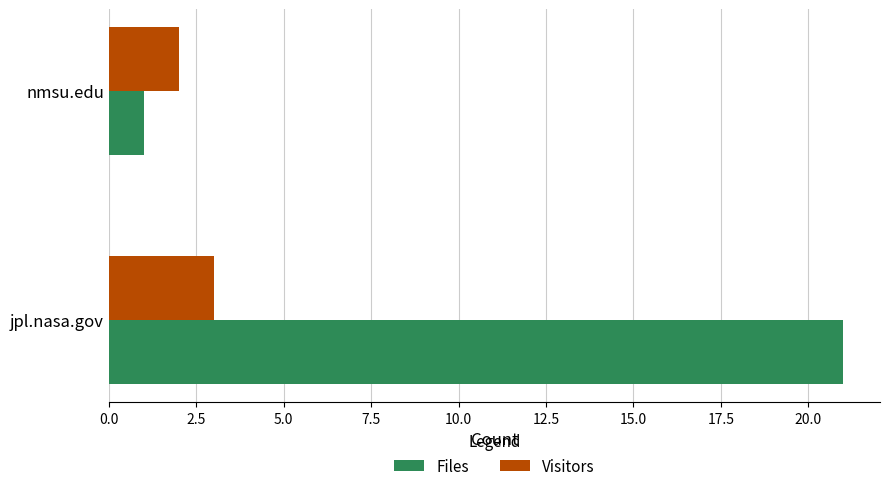

What is the sum of the Visitors values at nmsu.edu and jpl.nasa.gov?

5